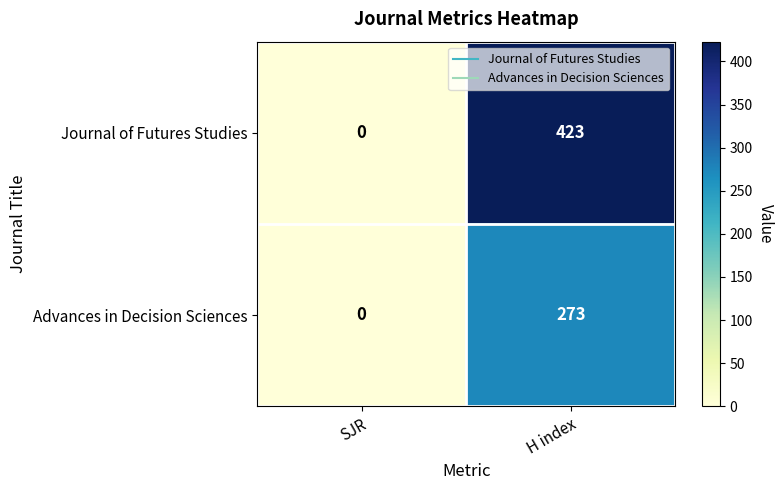

Reading right to left, what are all the values shown in this chart?

Journal of Futures Studies: 423	0
Advances in Decision Sciences: 273	0